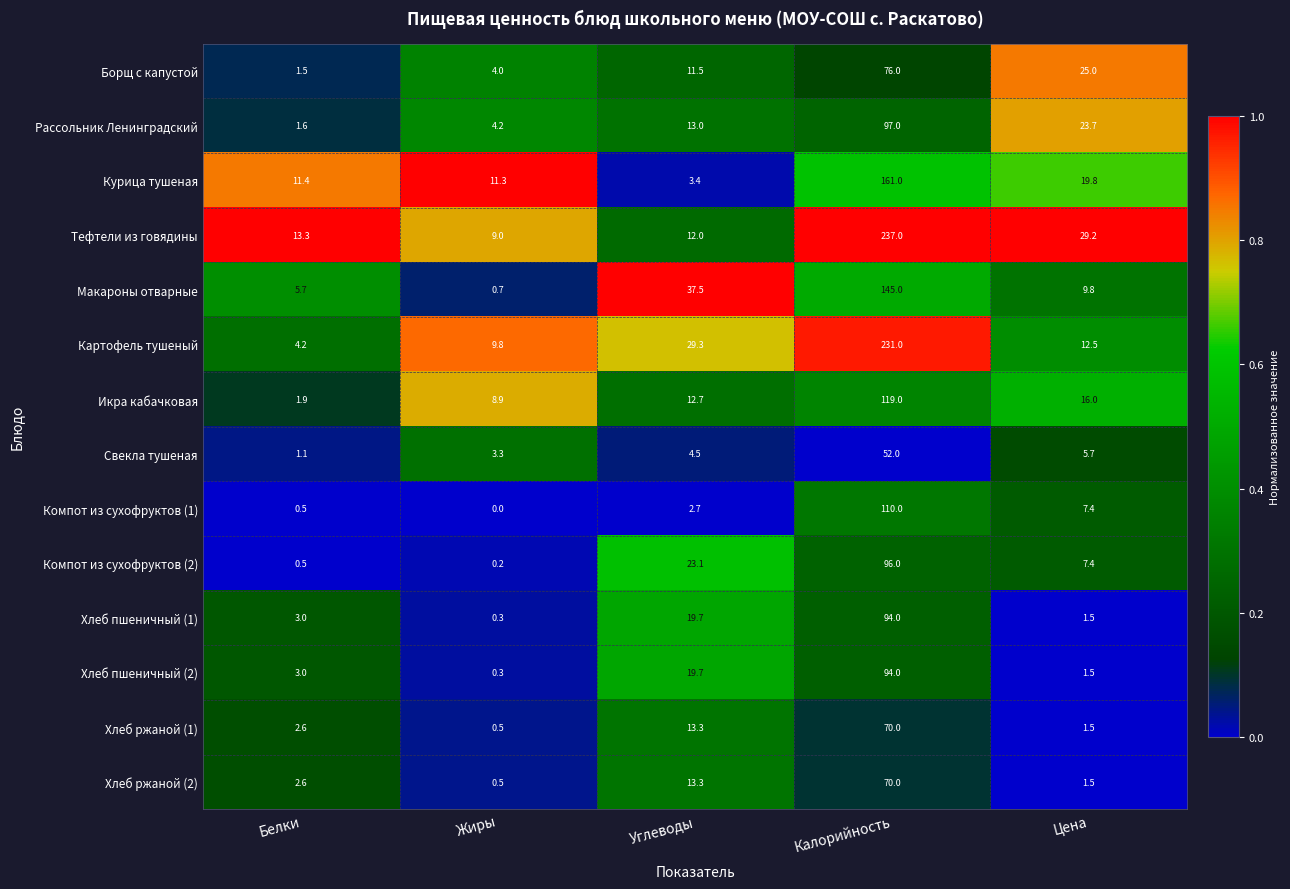

Count the number of data series in this chart.

14